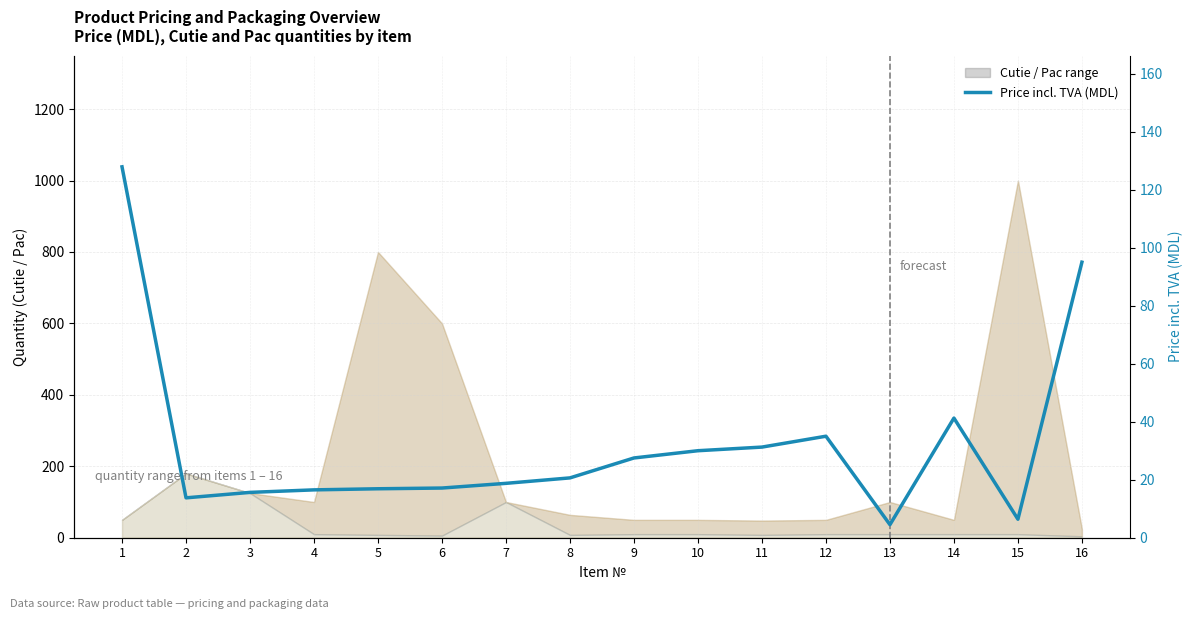

How many interior local peaks (higher than both neighbors) does the data have?

2